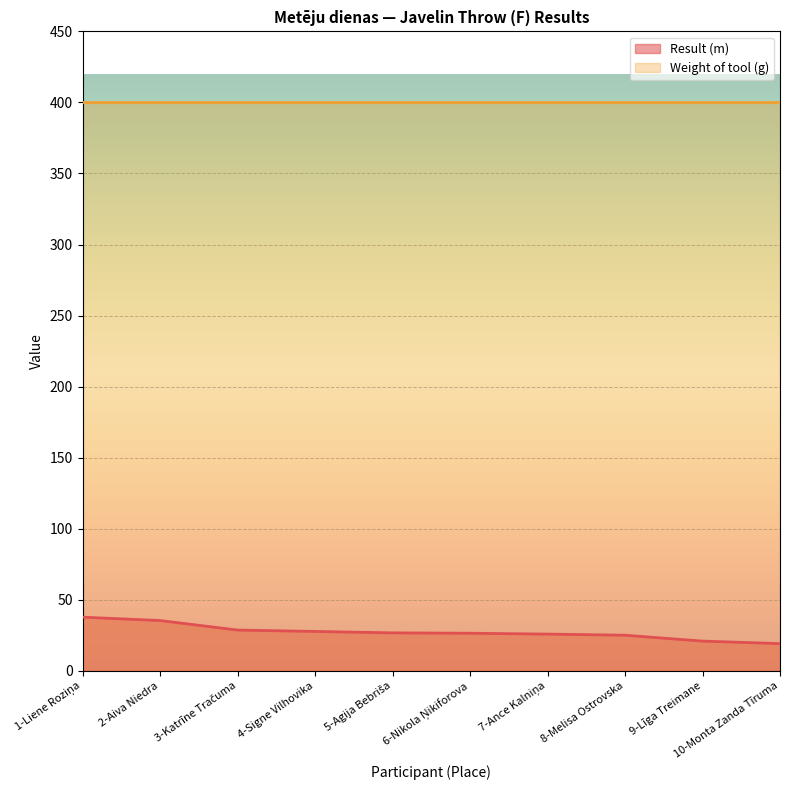

What is the minimum value shown in the chart?

19.1